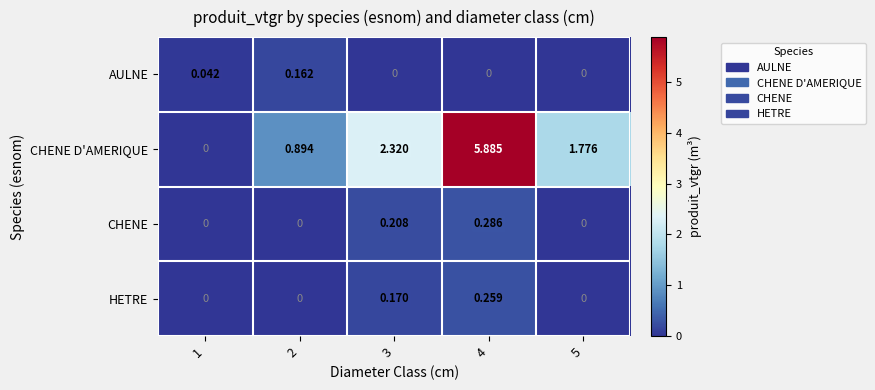

Rank the series at 4 from lowest to highest value.

AULNE, HETRE, CHENE, CHENE D'AMERIQUE